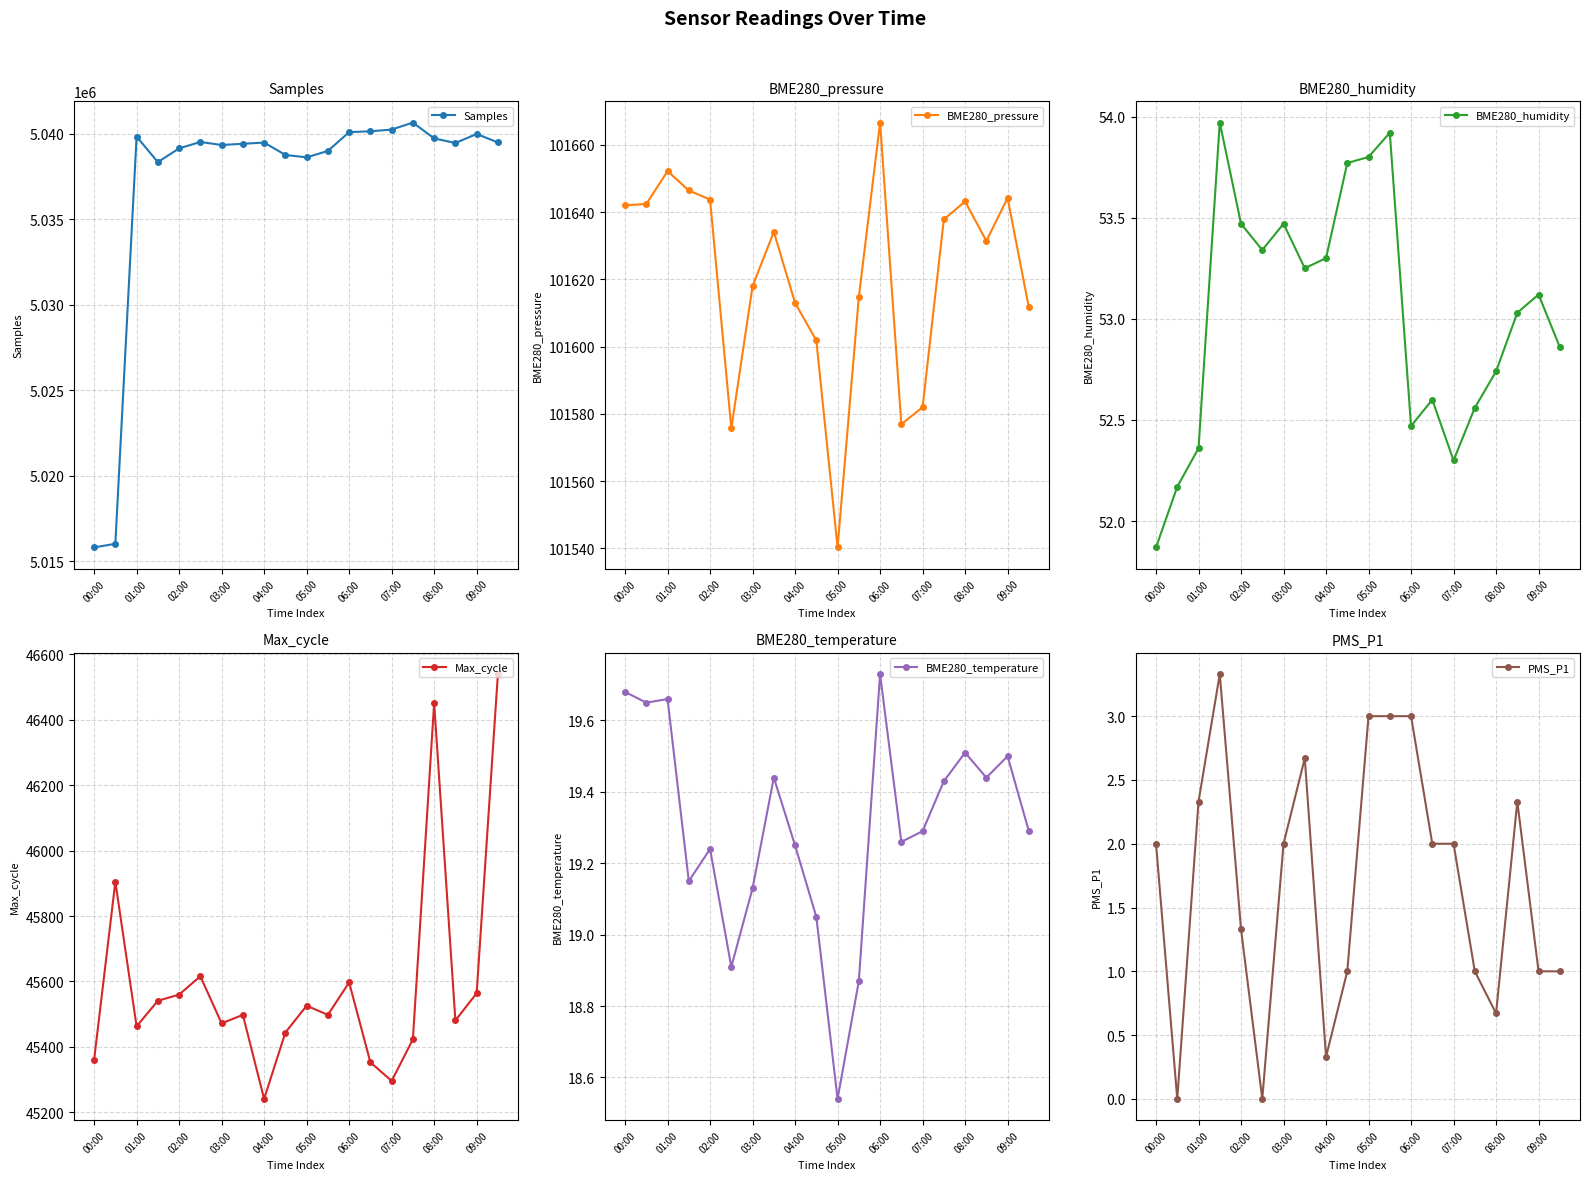

How many values in the Max_cycle series exceed 45498?

9